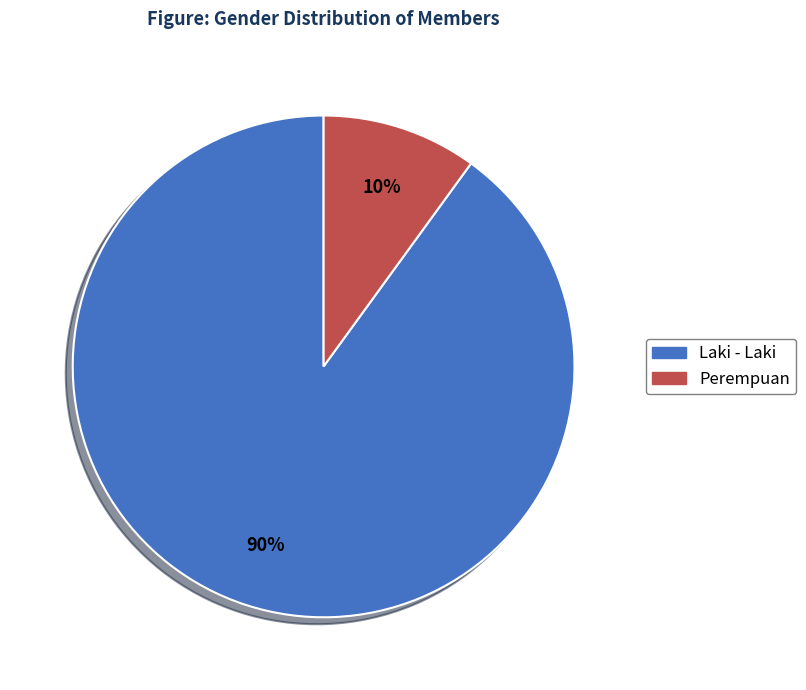

Which slice is the smallest?

Perempuan